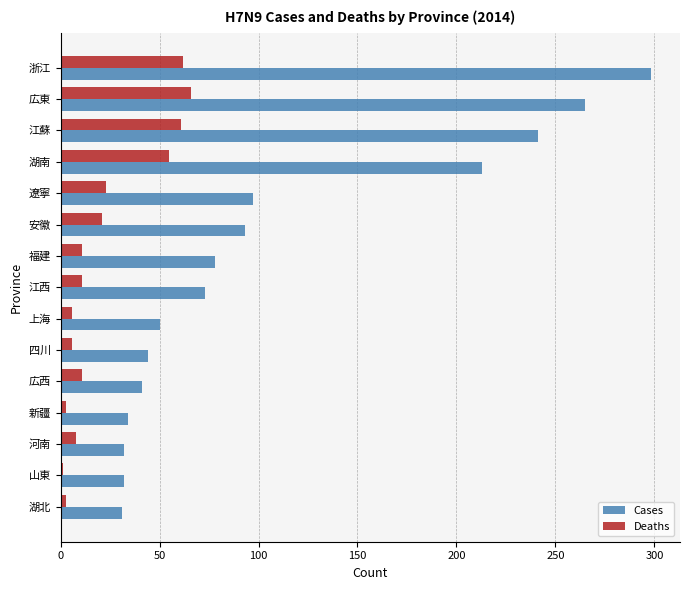

Is it true that Cases equals 32 at 山東?

True